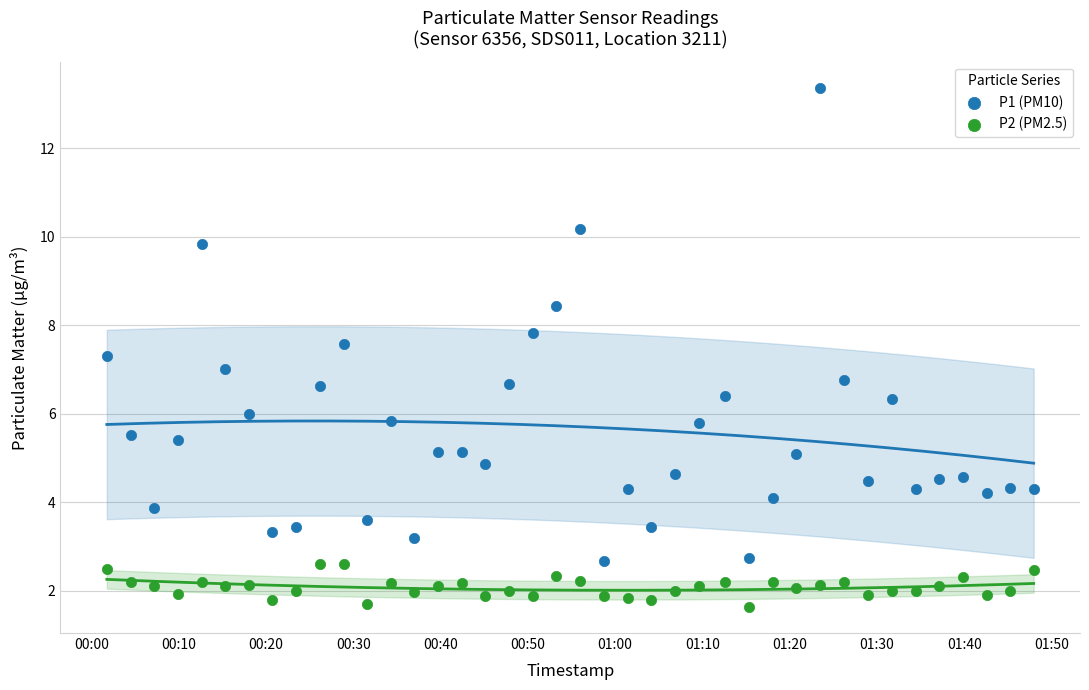

What are all the series names shown in the legend?

P1 (PM10), P2 (PM2.5)